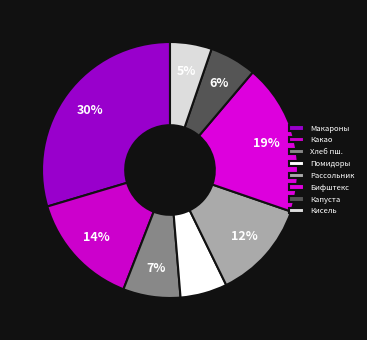

How many slices are in this pie chart?

8